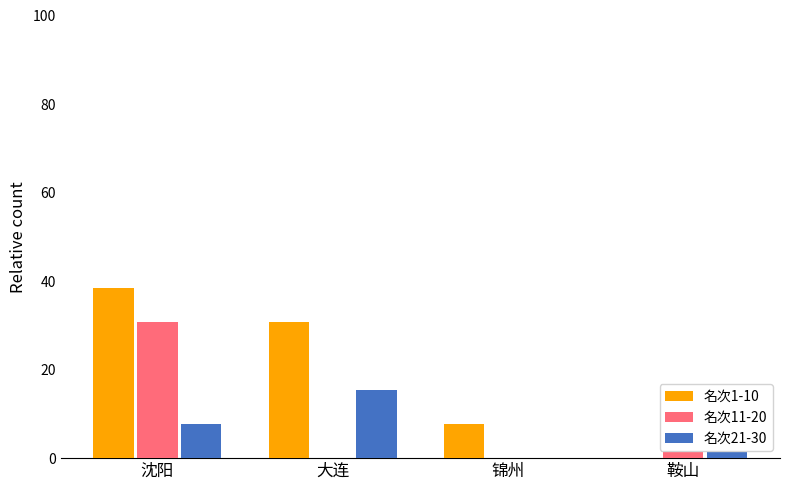

What is the sum of all 名次11-20 values?

38.5